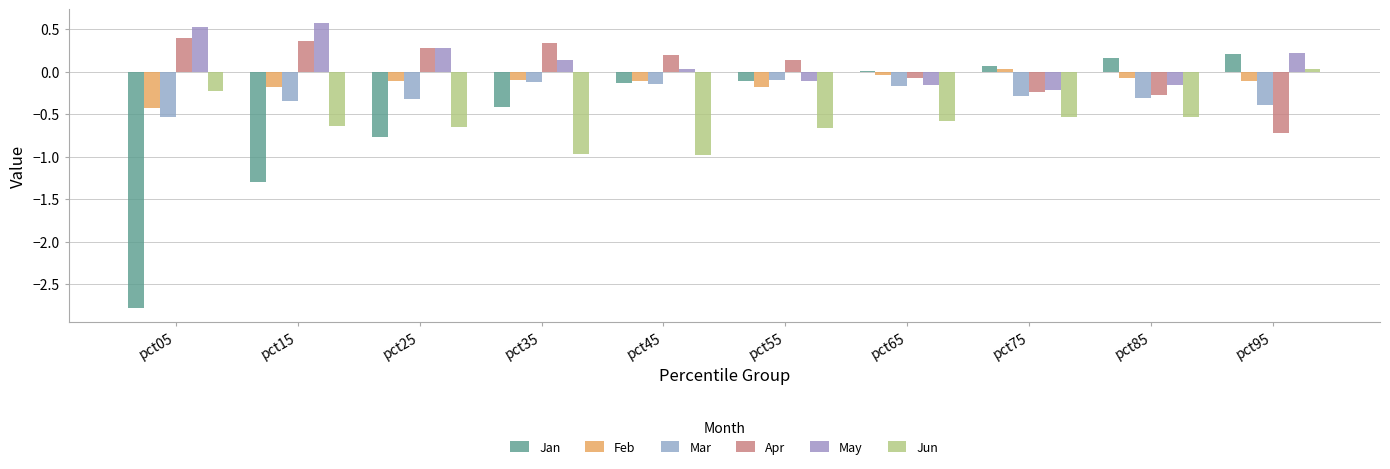

Reading left to right, extract all data points from this chart.

Jan: -2.8	-1.3	-0.8	-0.4	-0.1	-0.1	0.0	0.1	0.2	0.2
Feb: -0.4	-0.2	-0.1	-0.1	-0.1	-0.2	-0.0	0.0	-0.1	-0.1
Mar: -0.5	-0.3	-0.3	-0.1	-0.1	-0.1	-0.2	-0.3	-0.3	-0.4
Apr: 0.4	0.4	0.3	0.3	0.2	0.1	-0.1	-0.2	-0.3	-0.7
May: 0.5	0.6	0.3	0.1	0.0	-0.1	-0.2	-0.2	-0.2	0.2
Jun: -0.2	-0.6	-0.7	-1.0	-1.0	-0.7	-0.6	-0.5	-0.5	0.0